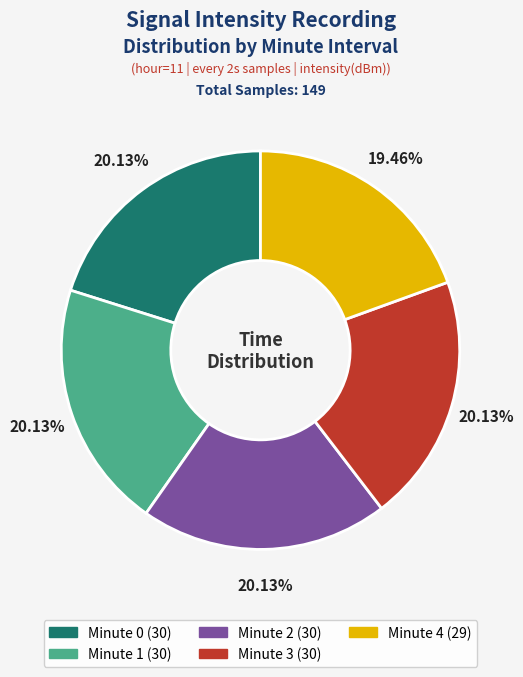

Is there a majority slice in this chart?

No